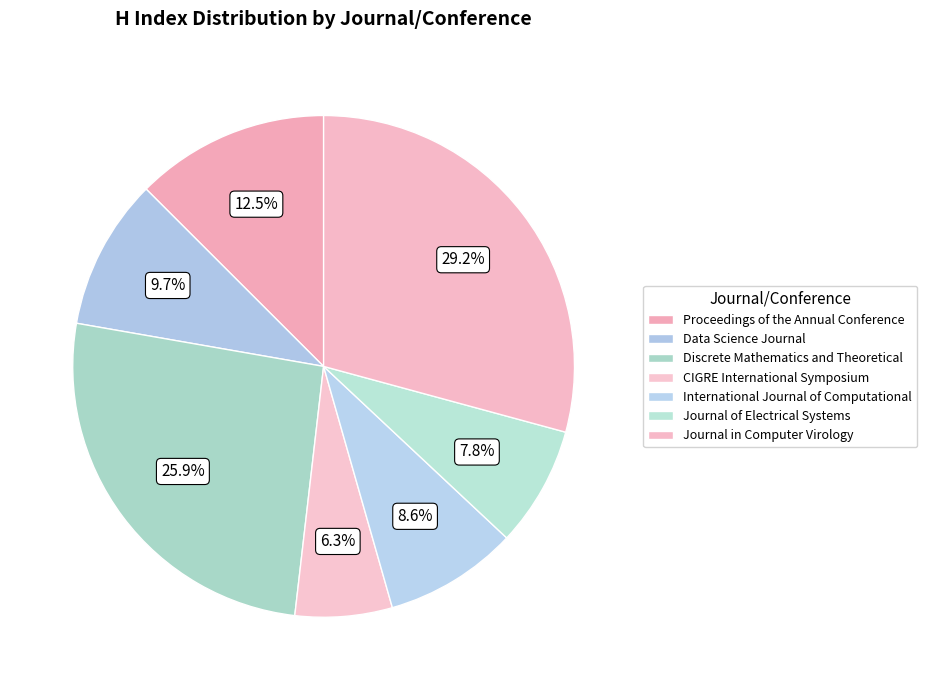

Count the number of slices in the pie.

7